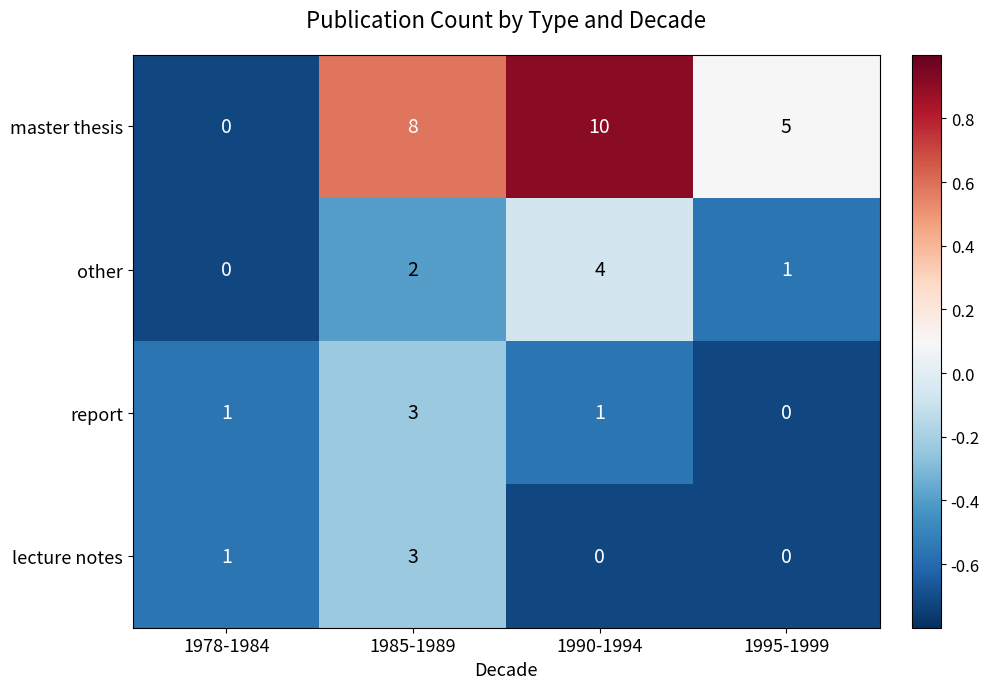

List the labels in order of master thesis value, smallest first.

1978-1984, 1995-1999, 1985-1989, 1990-1994